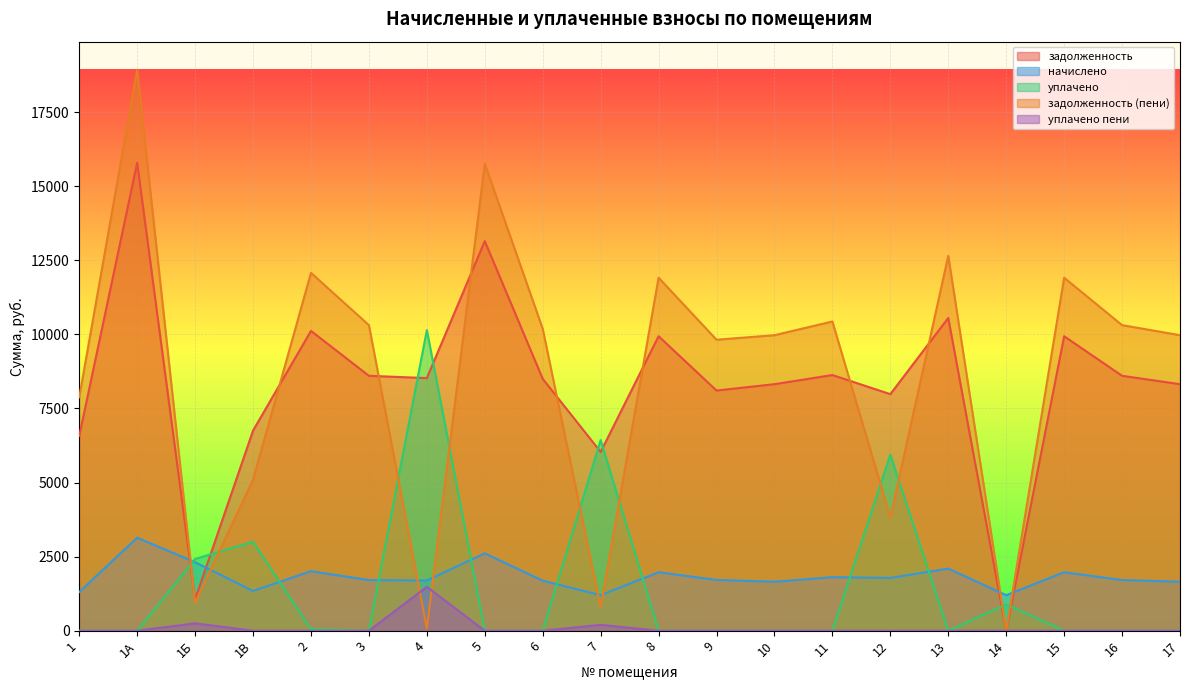

Between 15 and 7, which is larger?

15